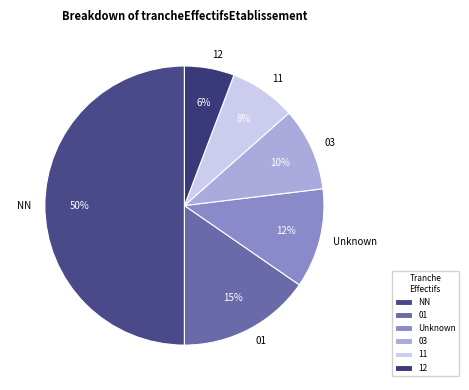

To the nearest percent, what is the difference between the largest and smallest slice percentages?

44%